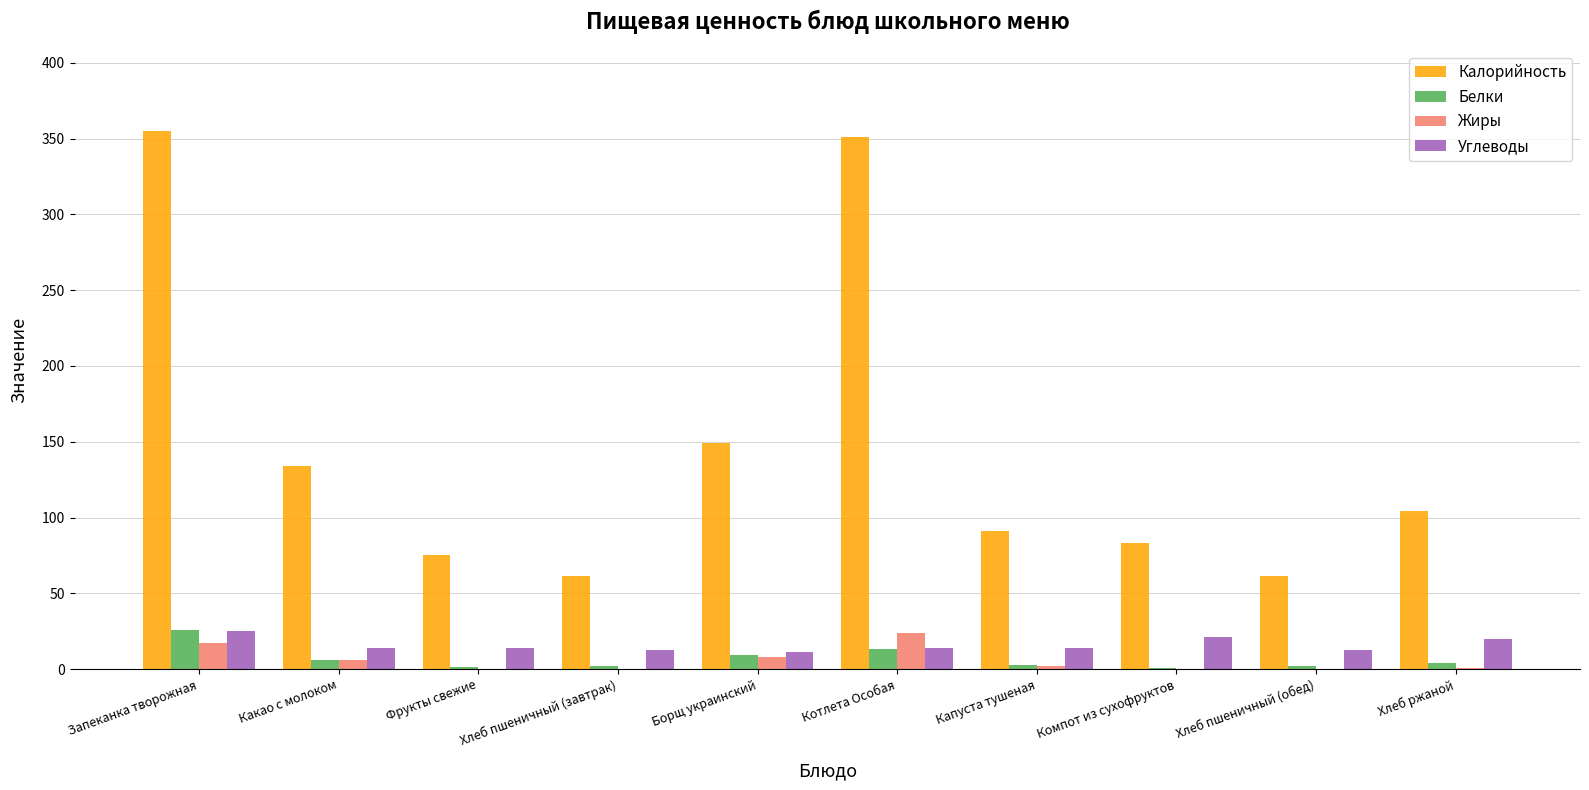

Where is Белки nearest to the value 13?

Котлета Особая